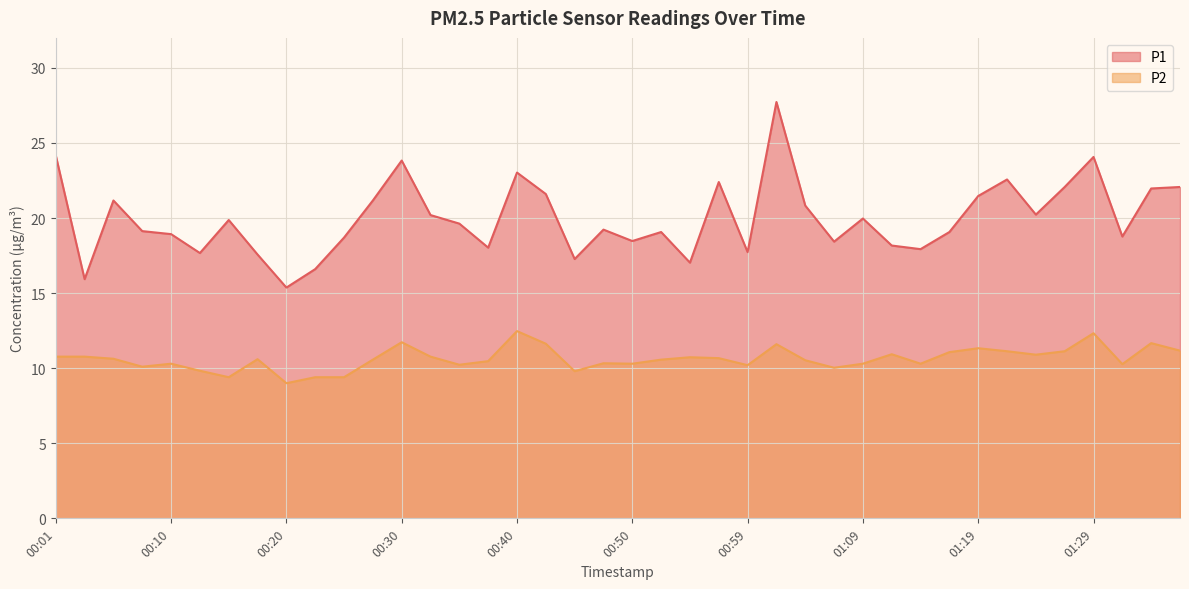

List the series in order of their overall mean, lowest first.

P2, P1